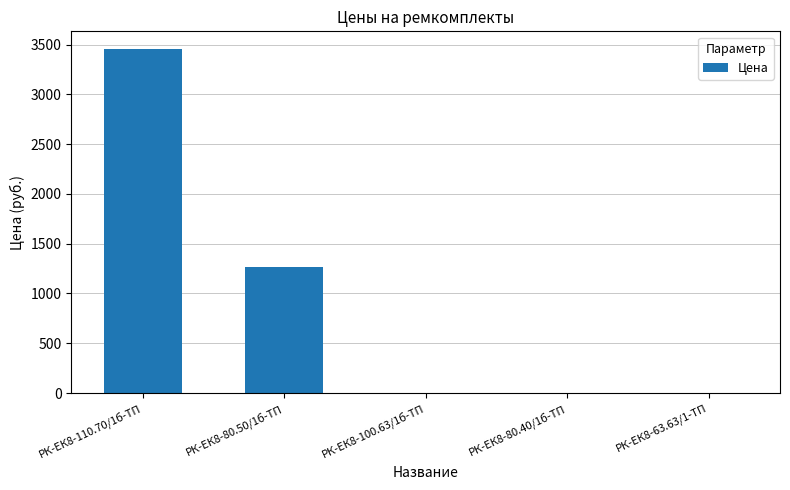

Which label corresponds to the largest value in the chart?

РК-ЕК8-110.70/1б-ТП